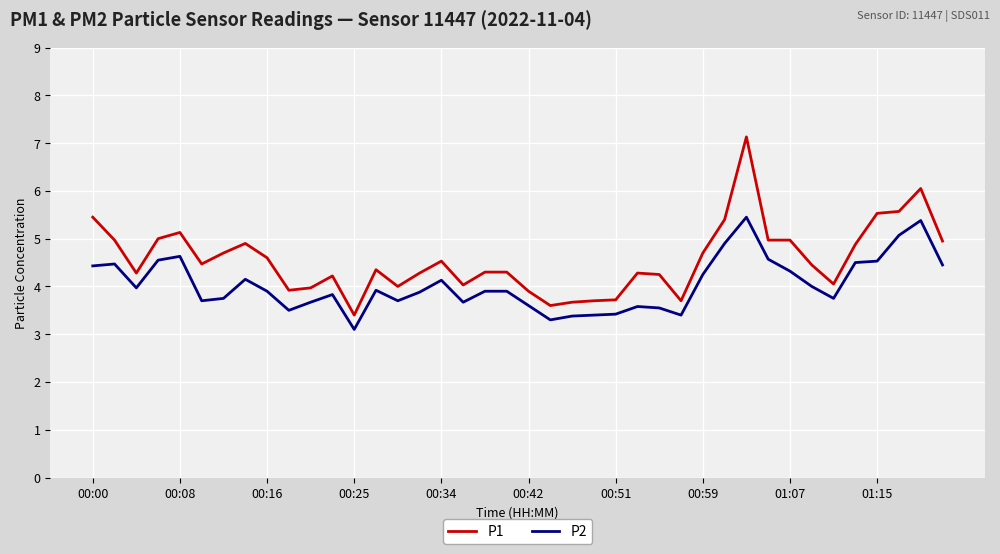

Rank the series by their average value, from lowest to highest.

P2, P1